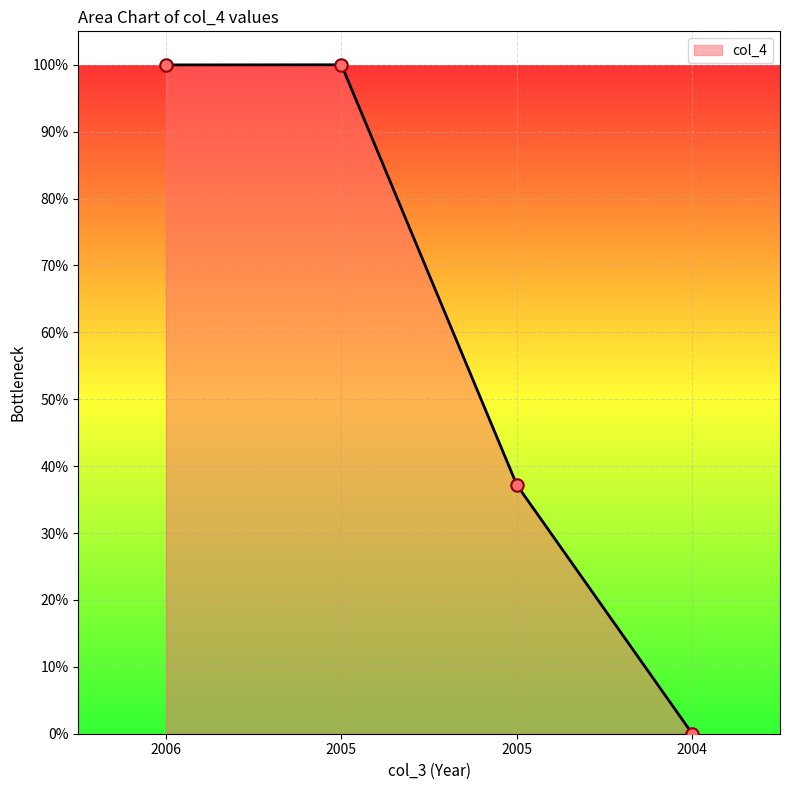

What is the ratio of the value at 2006 to the value at 2005?

1.0